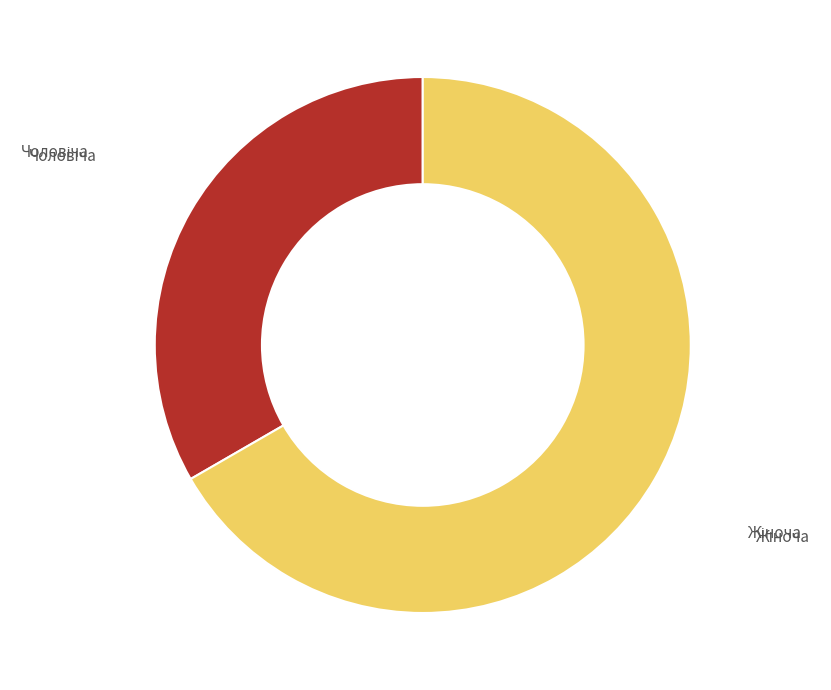

Is Жіноча the majority of the pie?

Yes